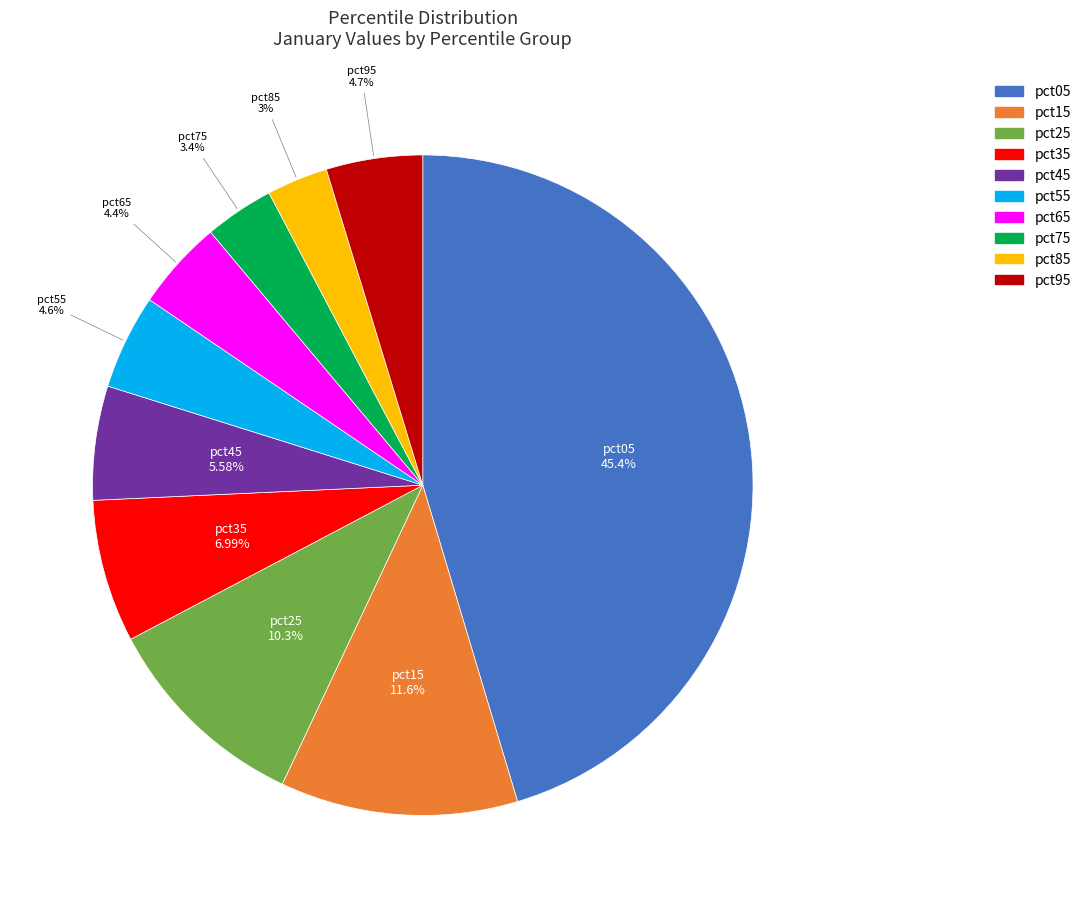

Do pct45 and pct25 together represent more than half of the pie?

No